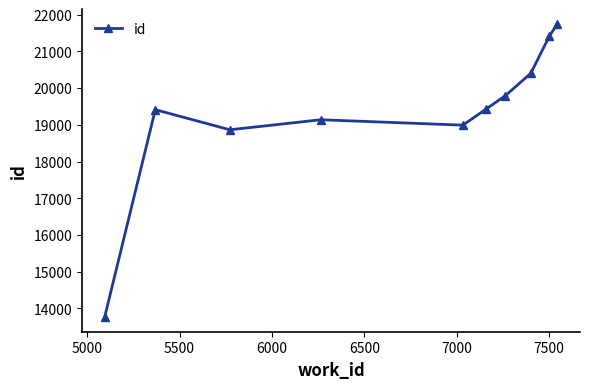

What is the smallest value displayed?

13766